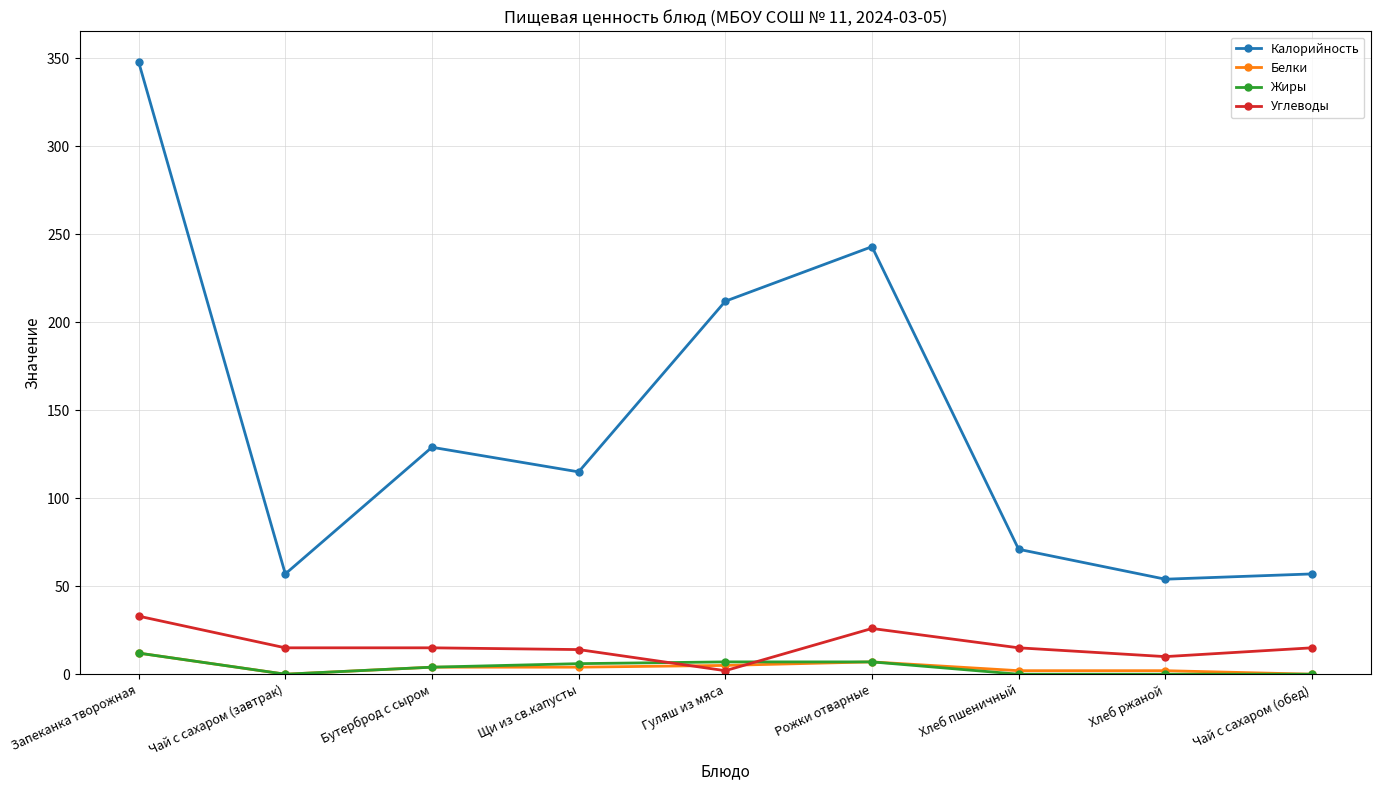

At which label does Калорийность first exceed 115?

Запеканка творожная